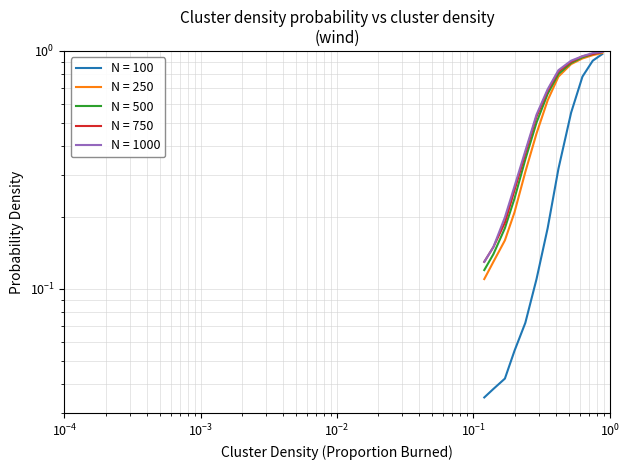

What is the value of the N = 500 point at the 9th from the left?

0.9